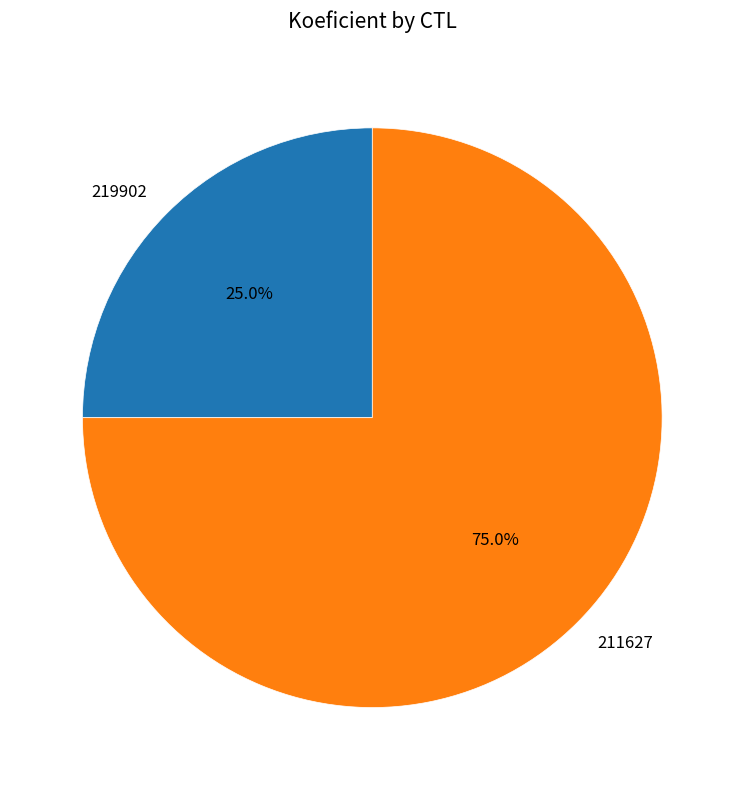

To the nearest percent, what percentage of the pie is 211627?

75%